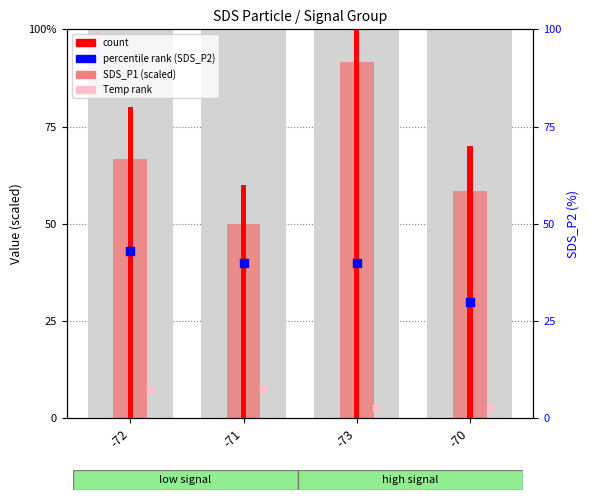

At how many categories does at least one series exceed 92?

1